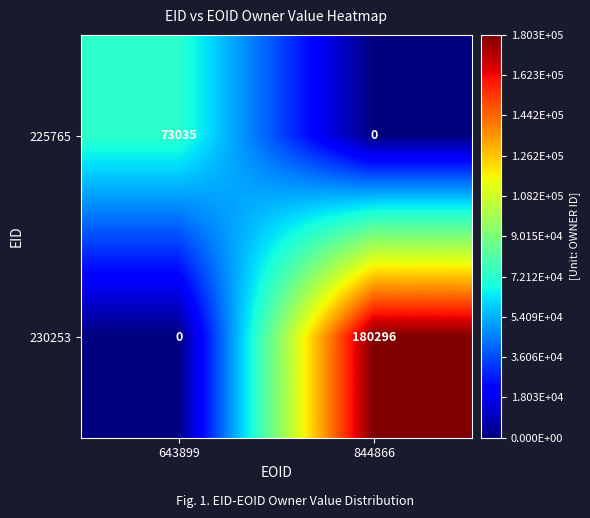

What is the difference between the highest and lowest values at 844866?

180296